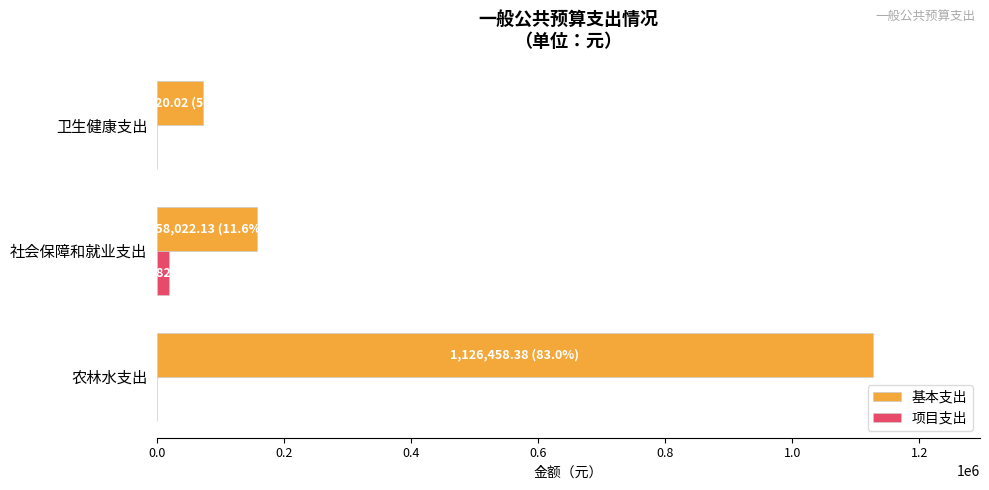

What is the sum of all 项目支出 values?

18315.8